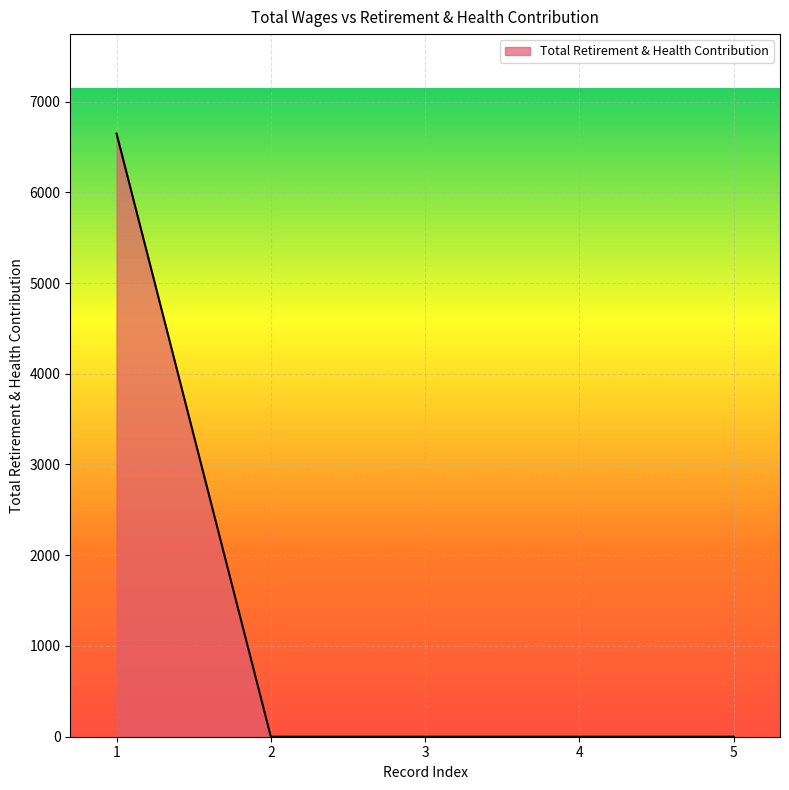

How many categories are shown in the chart?

5